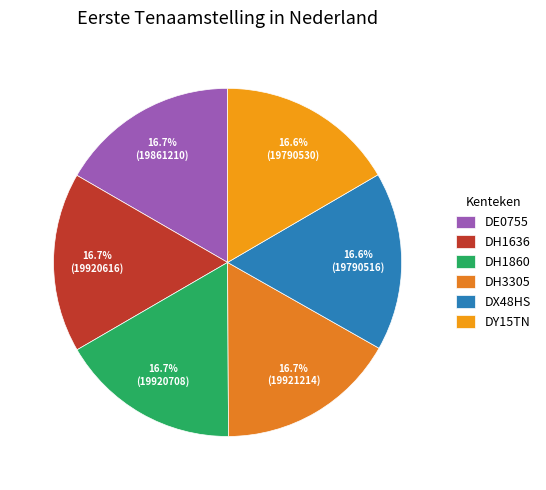

The DE0755 slice represents 29% of the pie. True or false?

False